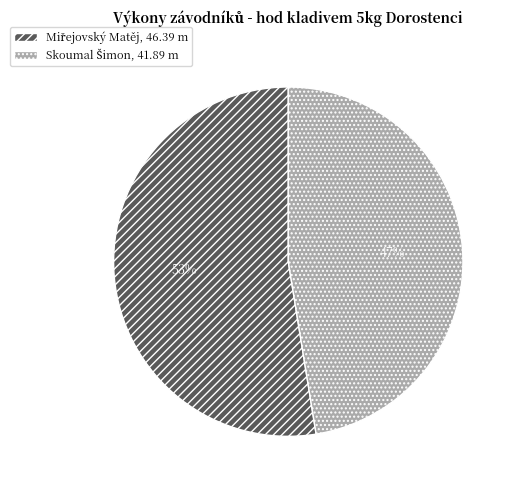

To the nearest percent, what is the average slice percentage?

50%